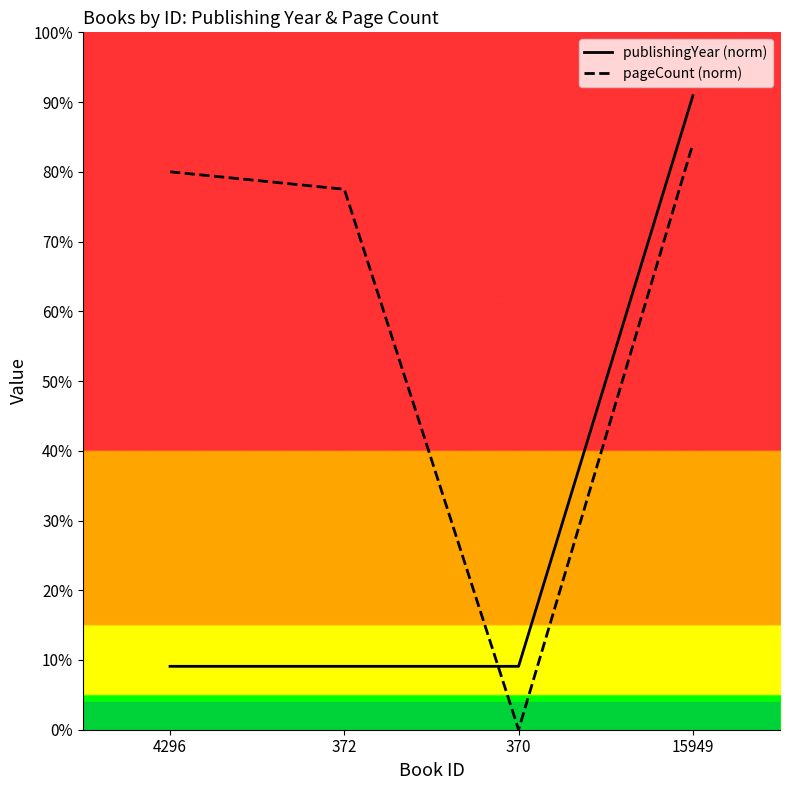

How many lines are shown in the chart?

2